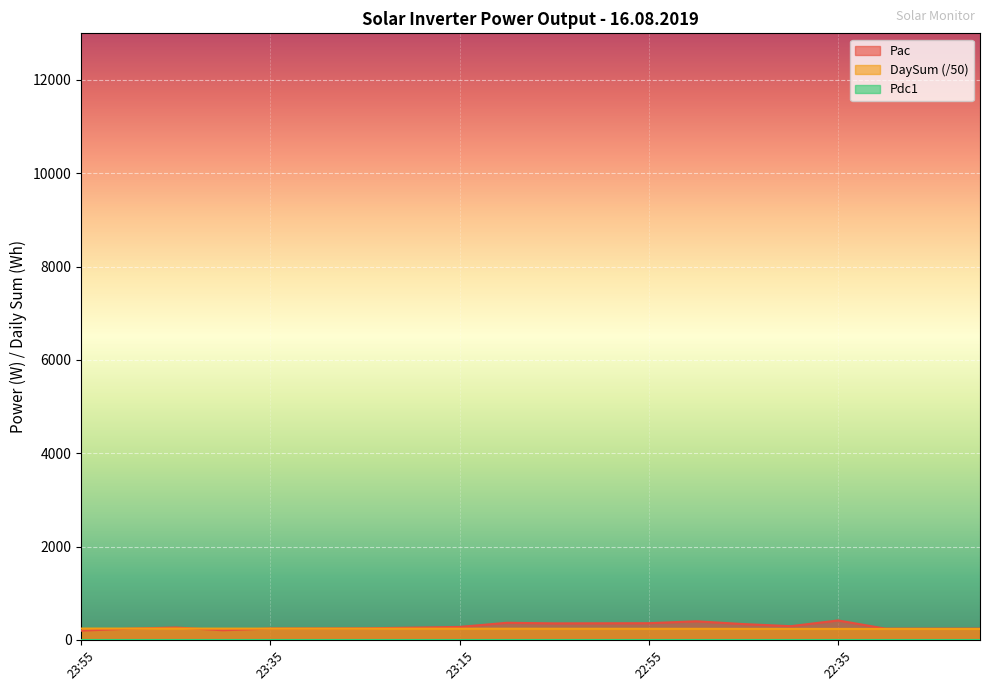

What is the value of the DaySum point at the 19th from the left?

234.6